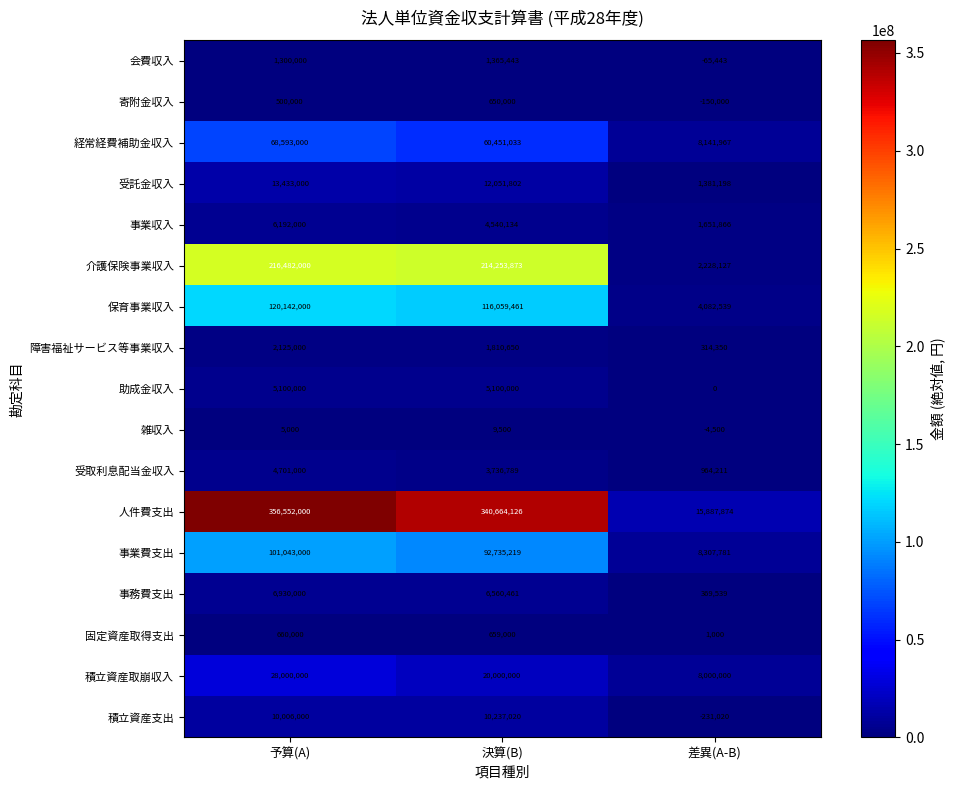

The value of 助成金収入 at 予算(A) is 2668272. True or false?

False